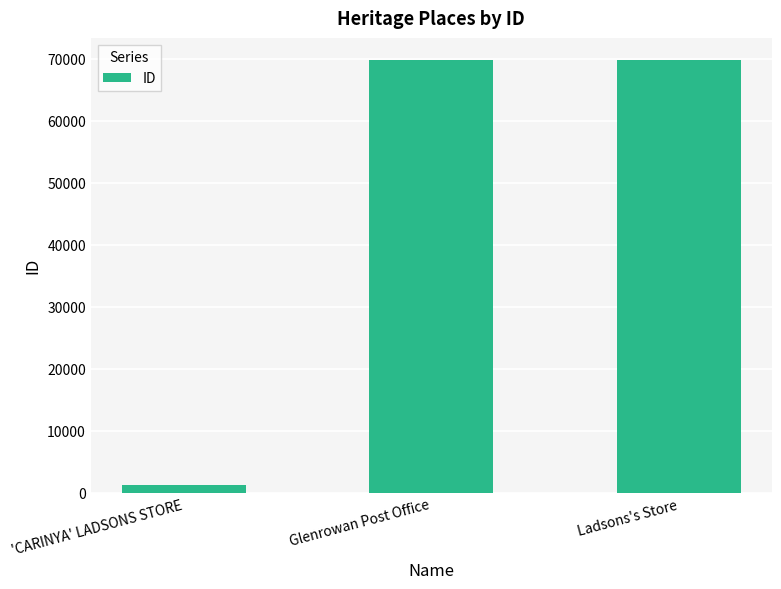

How many data points are less than 69846?

1